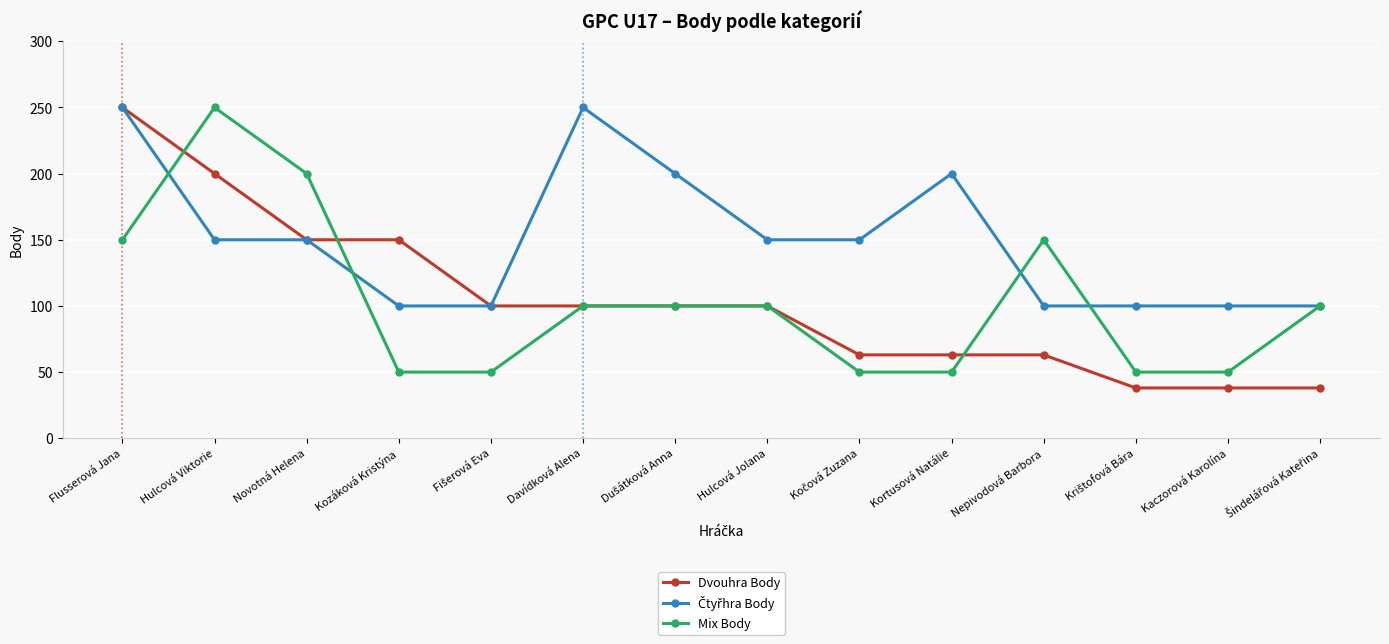

Is this an area chart (filled region under the line)?

No